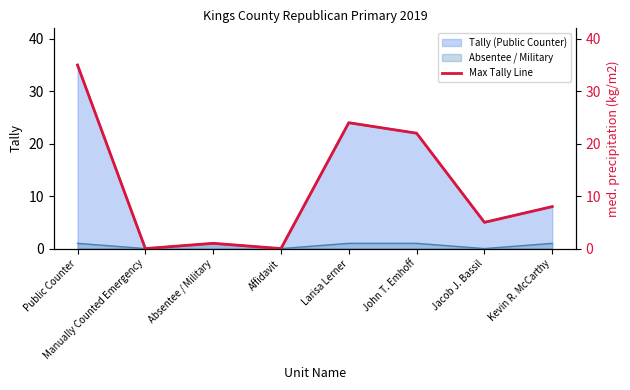

Where is the data nearest to the value 17?

John T. Emhoff